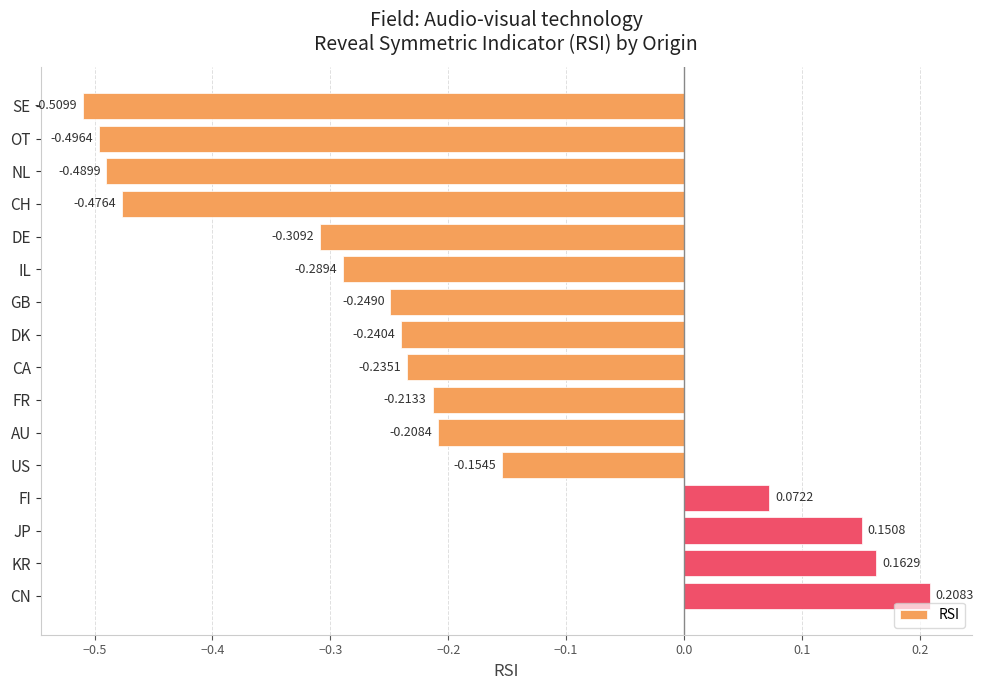

List the labels in order of value, smallest first.

SE, OT, NL, CH, DE, IL, GB, DK, CA, FR, AU, US, FI, JP, KR, CN